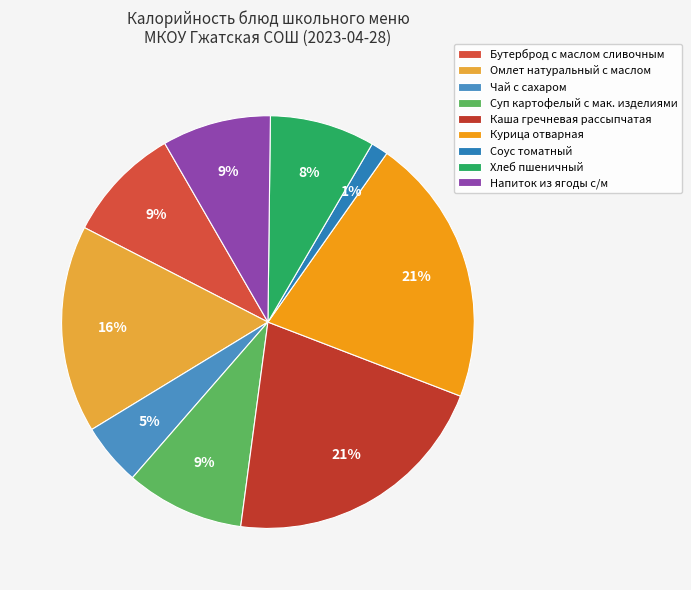

What percentage is the Бутерброд с маслом сливочным slice, to the nearest percent?

9%